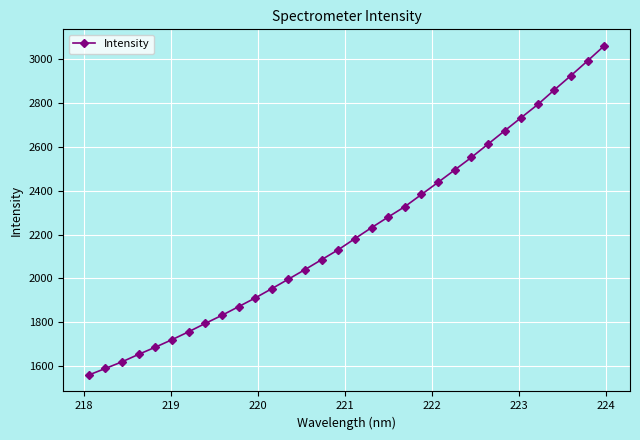

True or false: the data has more than 2 interior local peaks.

False